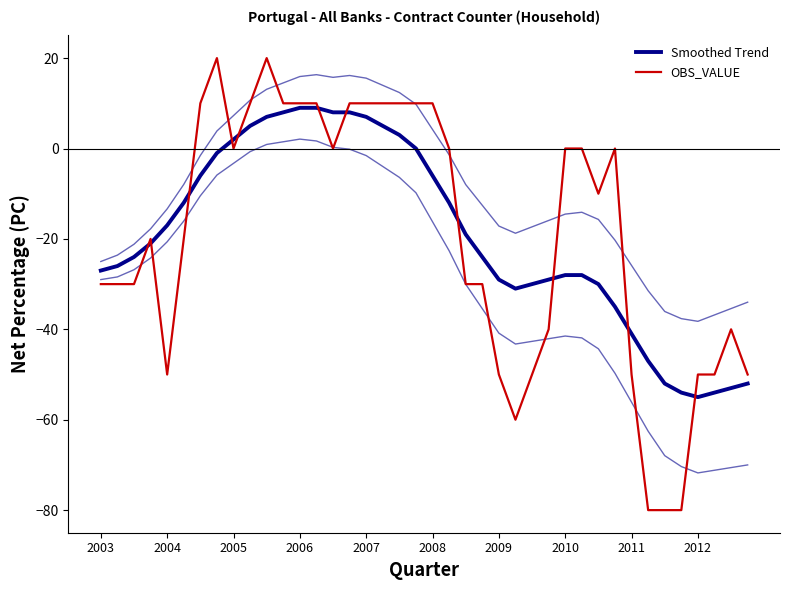

List the series in order of their overall mean, highest first.

Smoothed Trend, OBS_VALUE